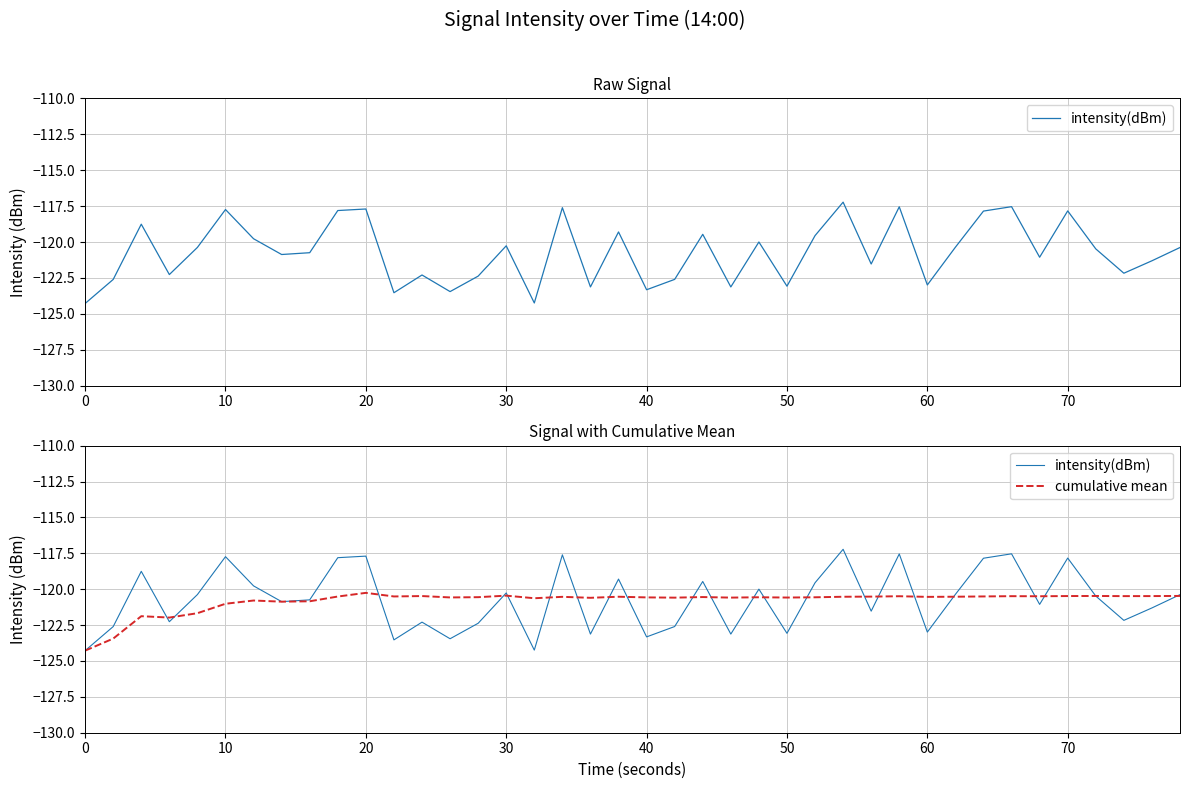

True or false: cumulative mean and intensity(dBm) intersect in this chart.

True